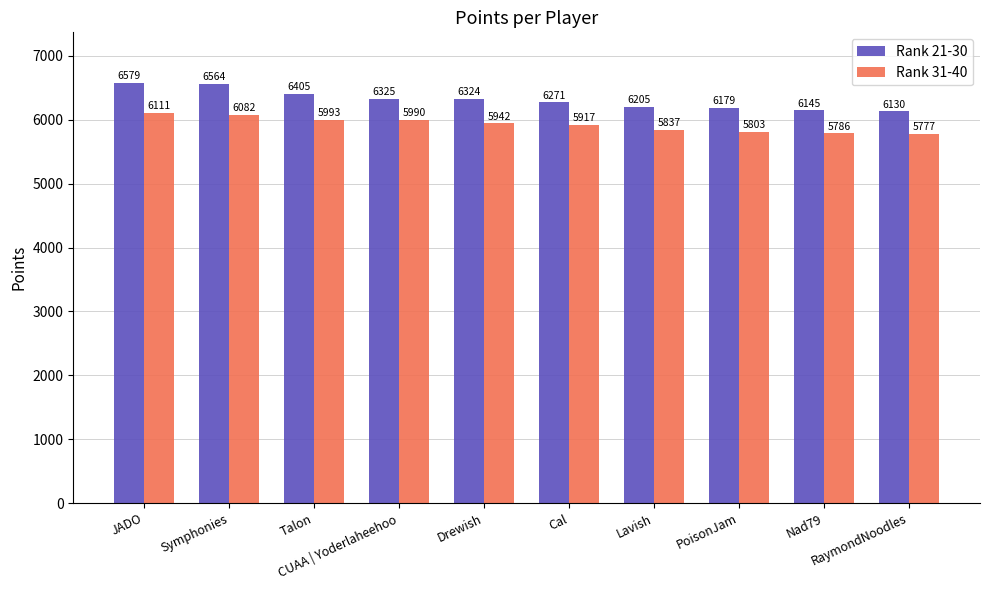

At which label does Rank 31-40 reach its peak?

JADO